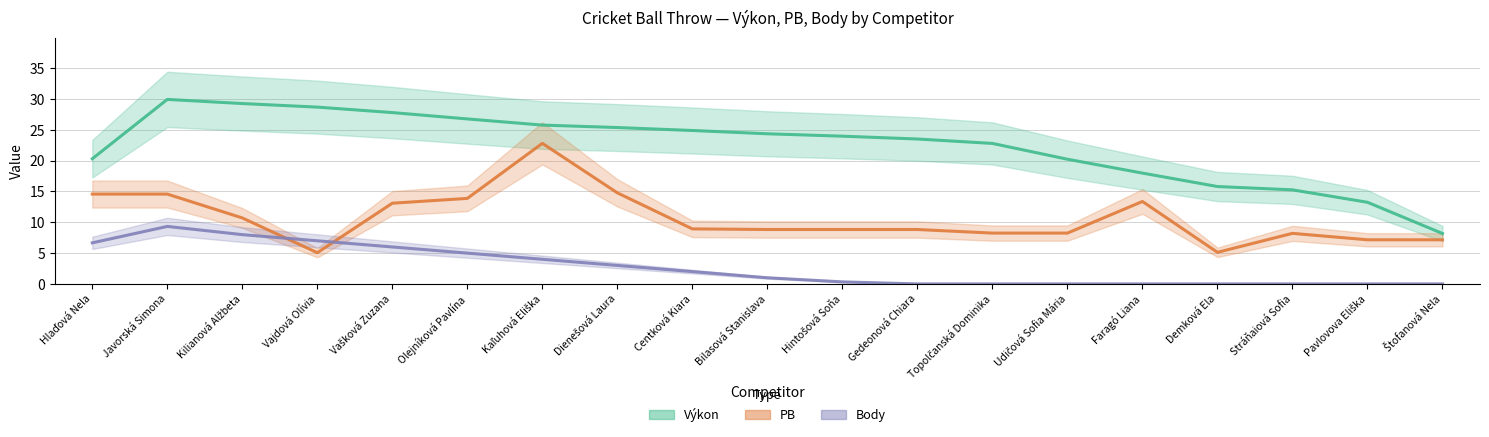

Rank the series at Centková Kiara from highest to lowest value.

Výkon, PB, Body